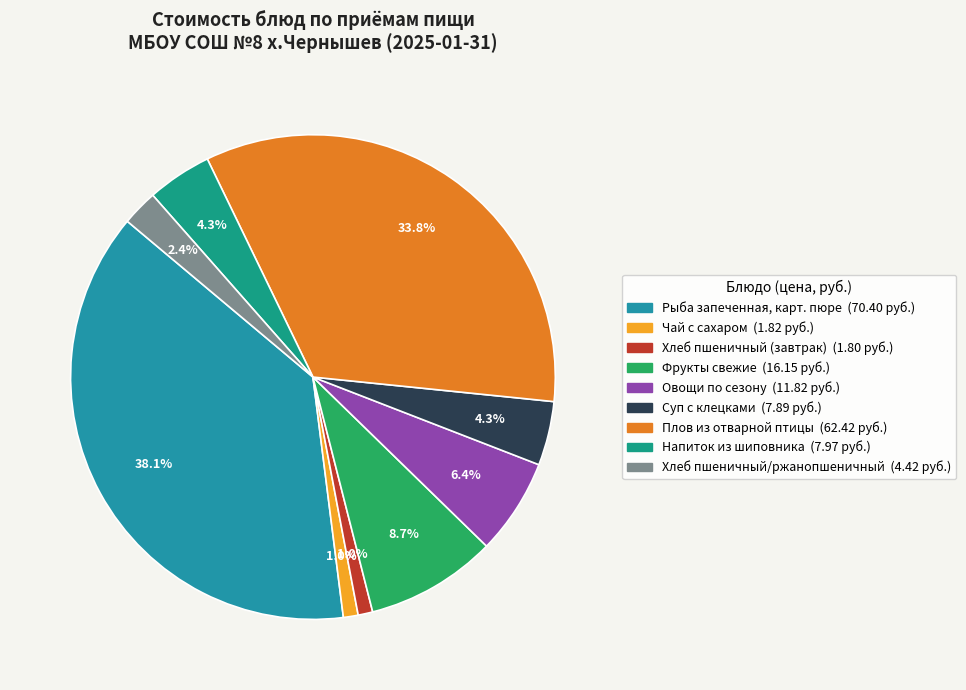

How many slices are in this pie chart?

9